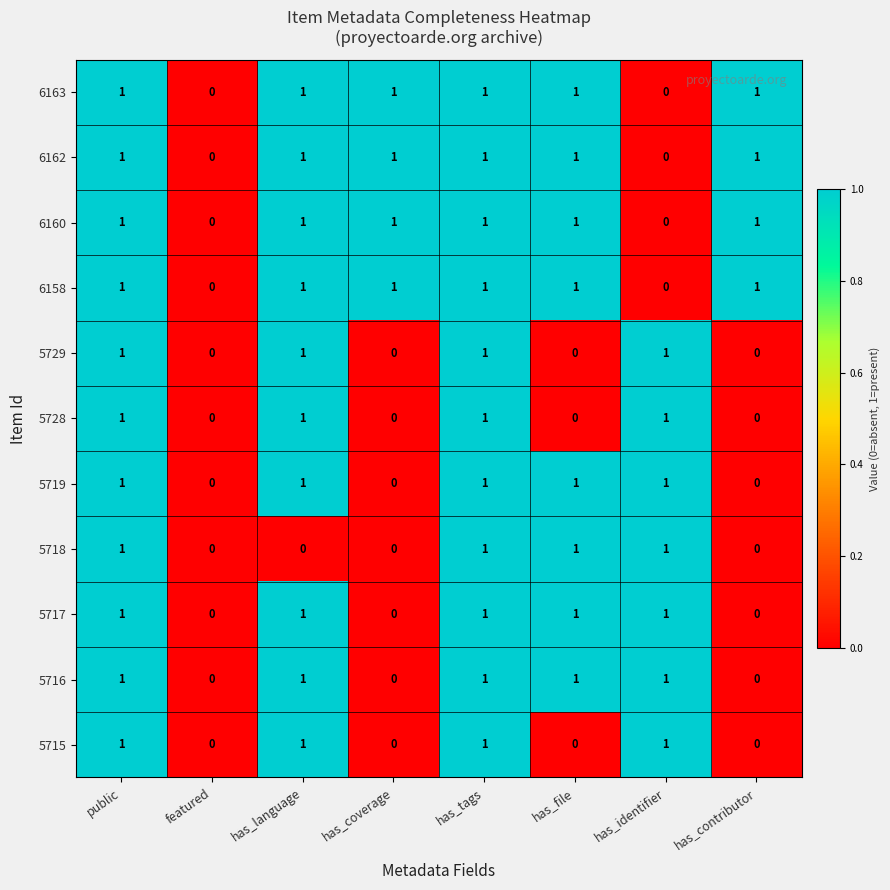

The value of 5728 at has_tags is 0. True or false?

False